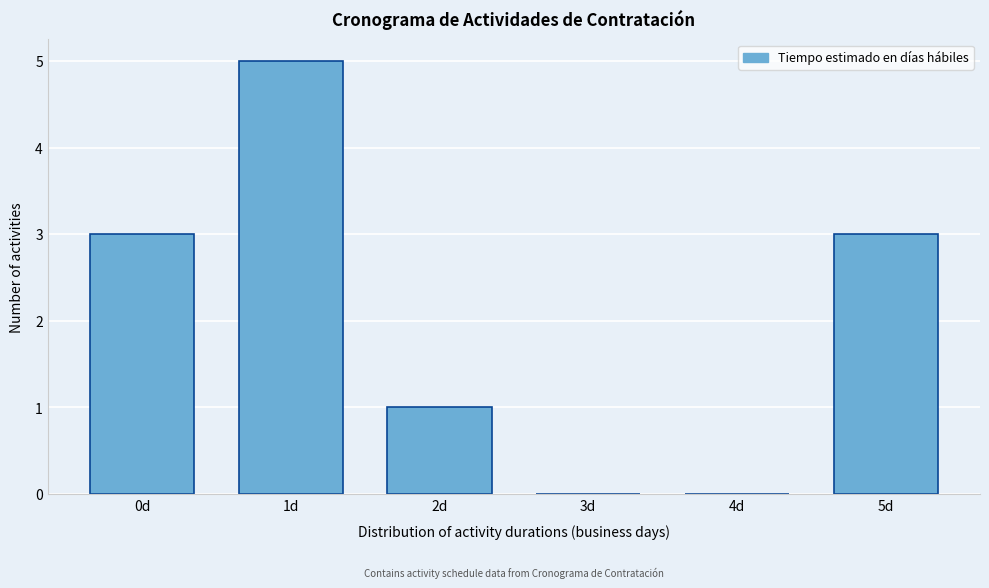

Reading right to left, extract all data points from this chart.

5d=3	4d=0	3d=0	2d=1	1d=5	0d=3